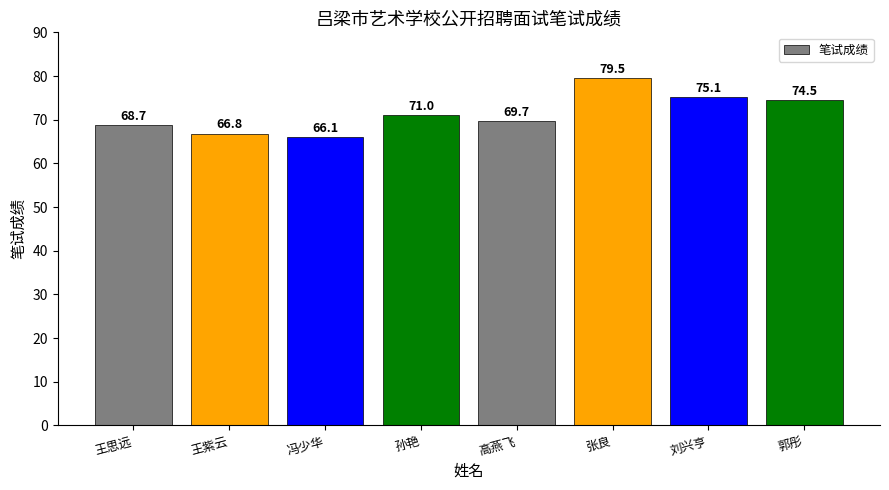

What is the label of the 4th bar from the right?

高燕飞